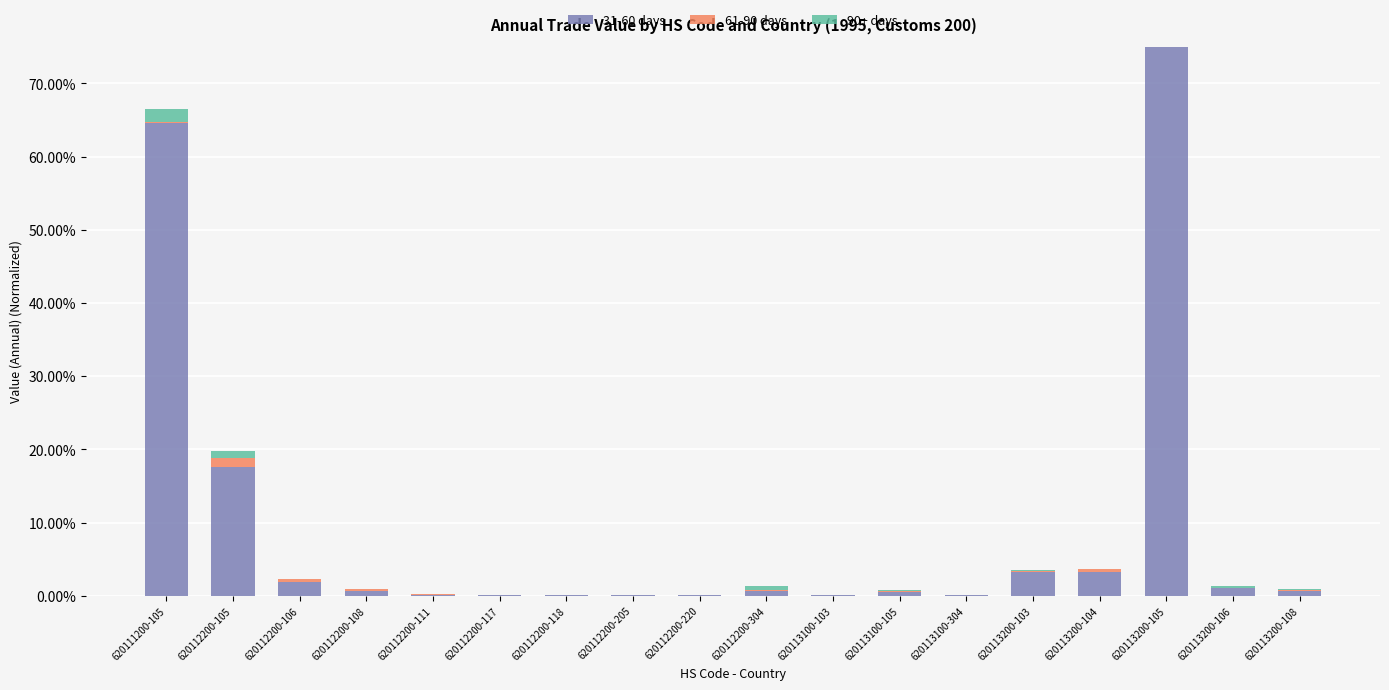

Which series has the widest spread of values?

31-60 days